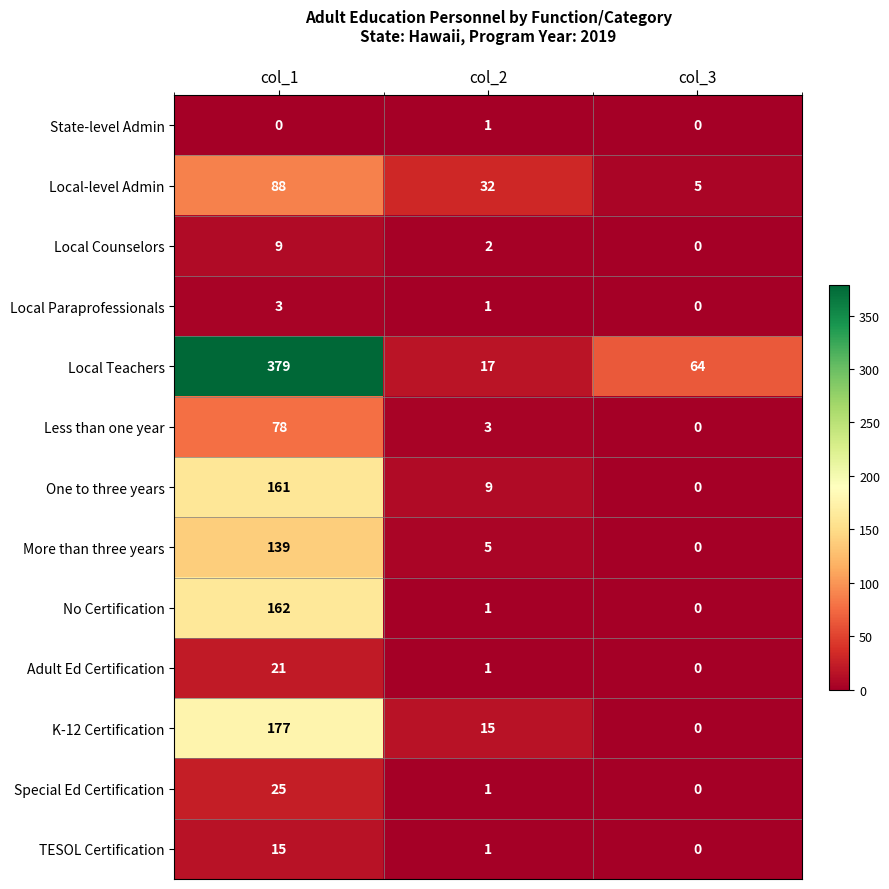

At which label does Special Ed Certification first exceed 1?

col_1